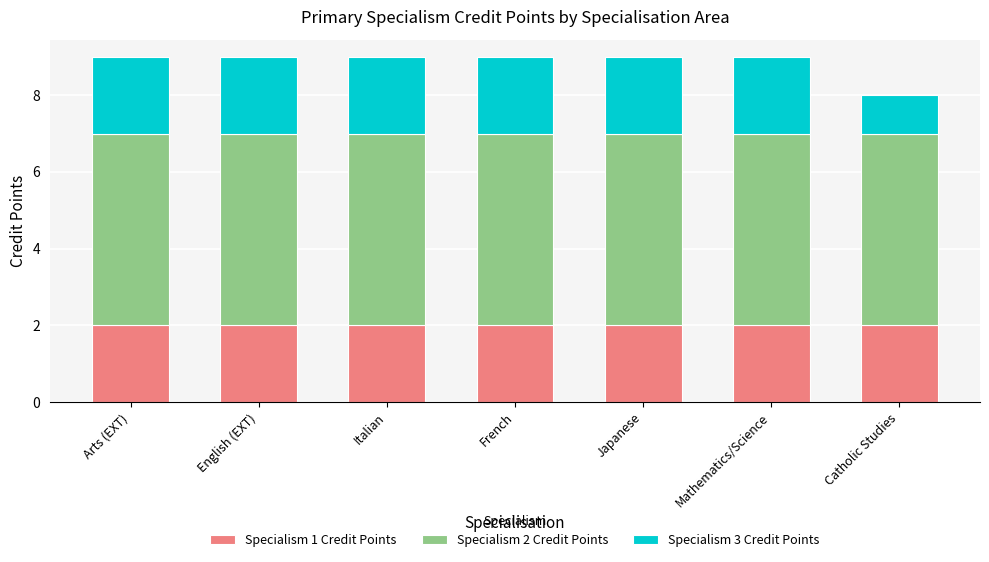

True or false: Specialism 1 Credit Points has a value of 2 at Japanese.

True